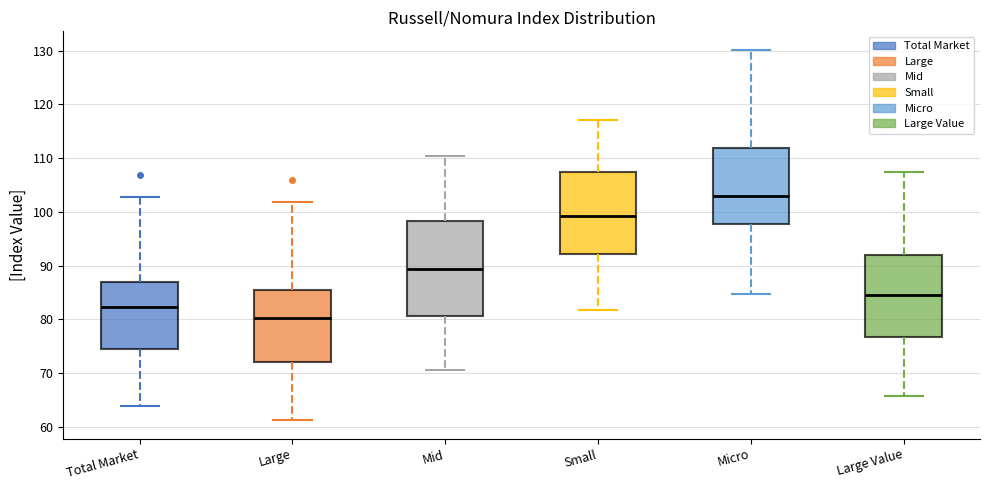

Which box is the tallest, from its lower edge to its upper edge?

Mid